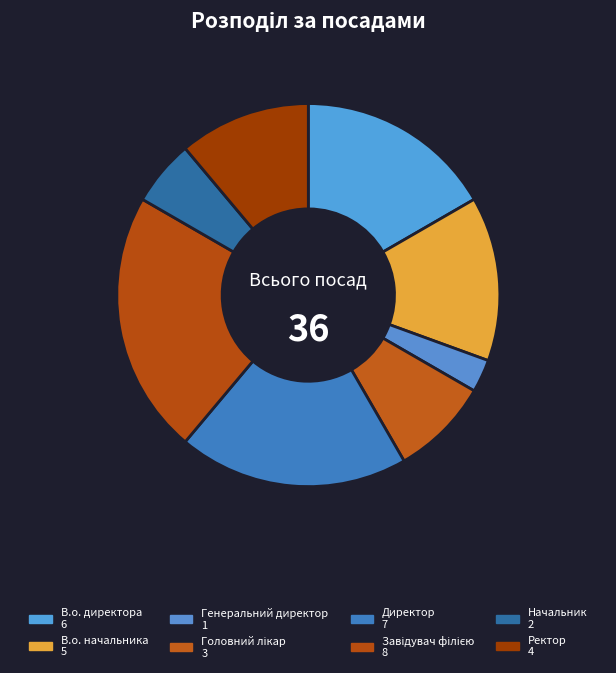

Count the number of slices in the pie.

8